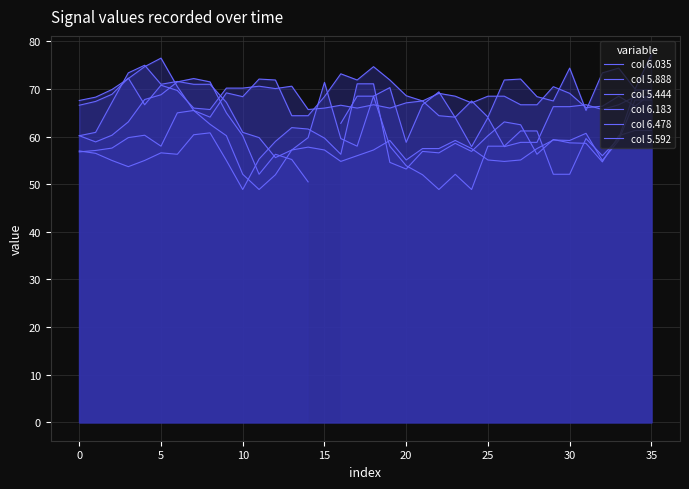

How many series are shown in this chart?

6